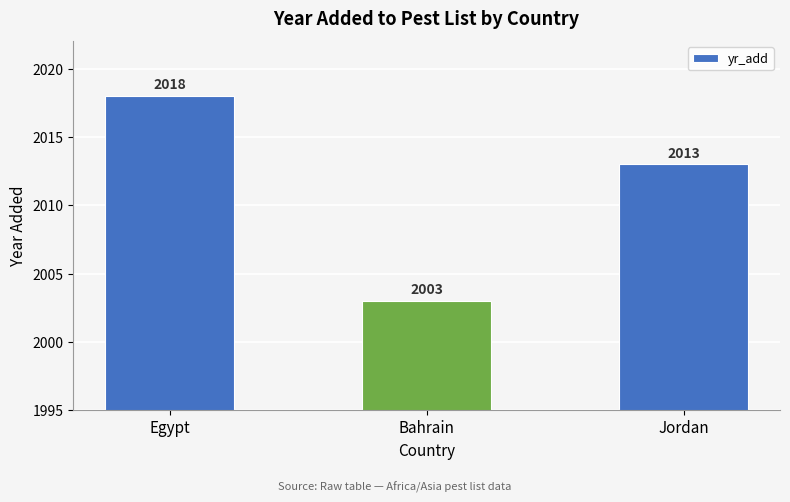

How many series are shown in this chart?

1